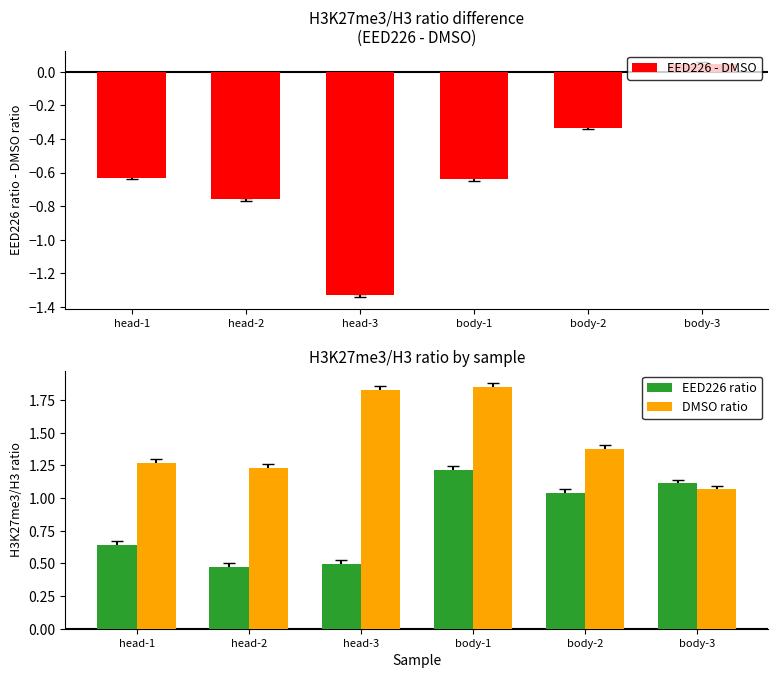

At which label is EED226 - DMSO closest to 0?

body-3